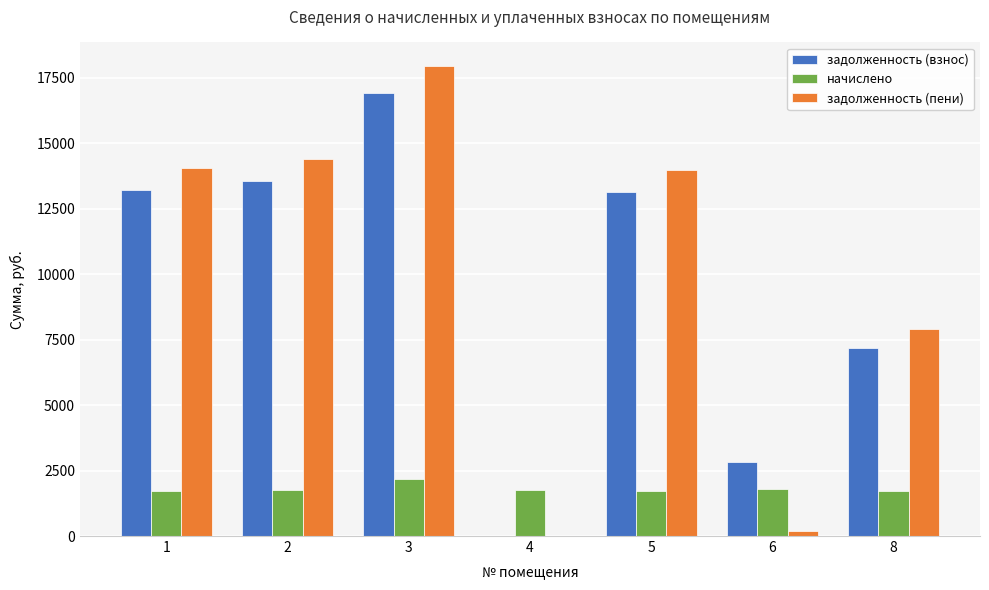

What are all the series names shown in the legend?

задолженность (взнос), начислено, задолженность (пени)